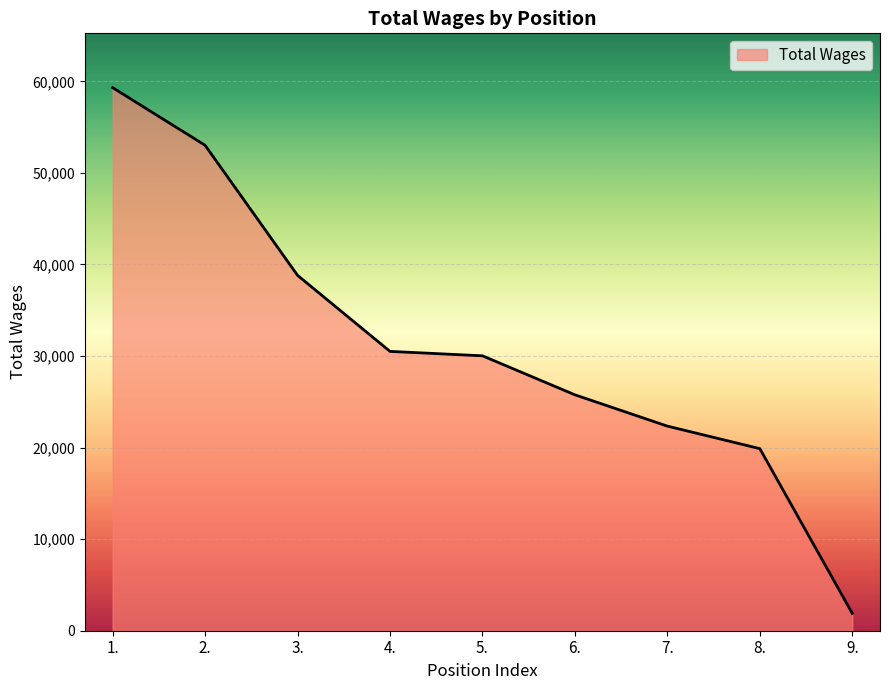

What is the minimum value shown in the chart?

1898